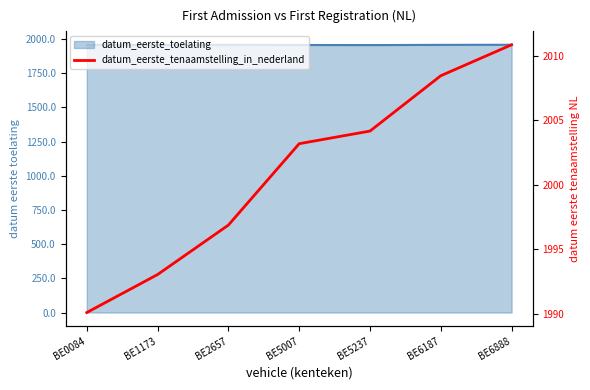

What is the total value across all series at BE1173?

3948.5